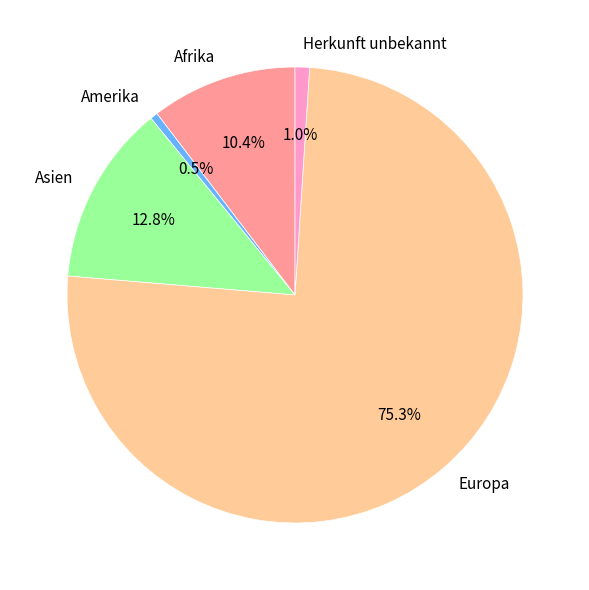

Does any single category account for the majority?

Yes